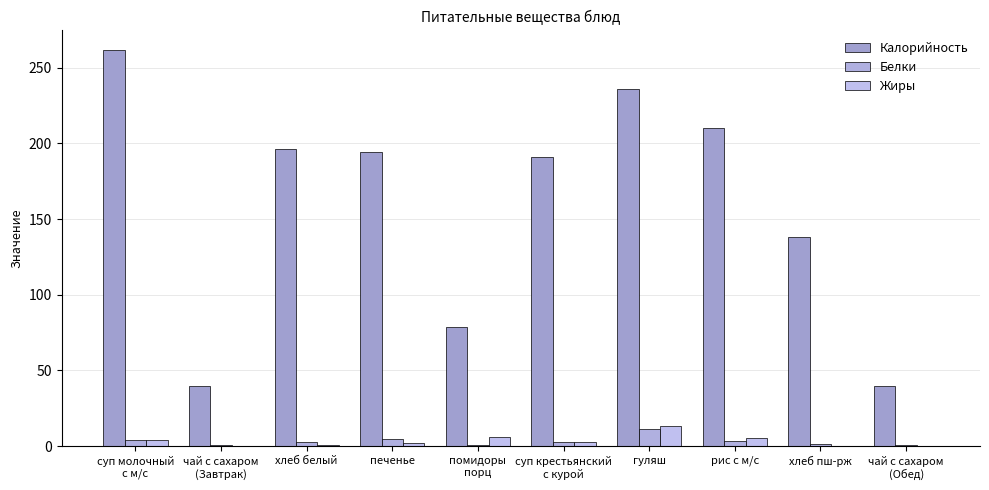

How many groups of bars are there?

10